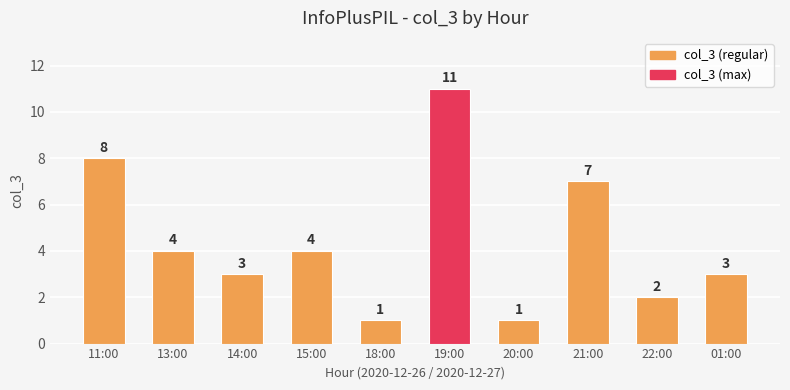

How many data points does each series have?

10